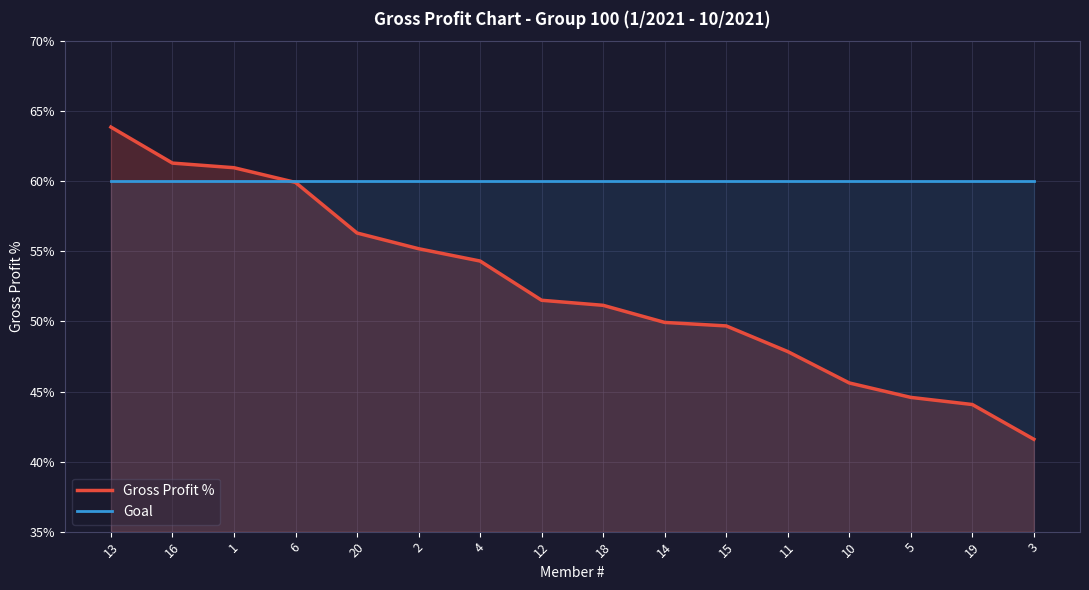

Which series has the largest total across all categories?

Goal